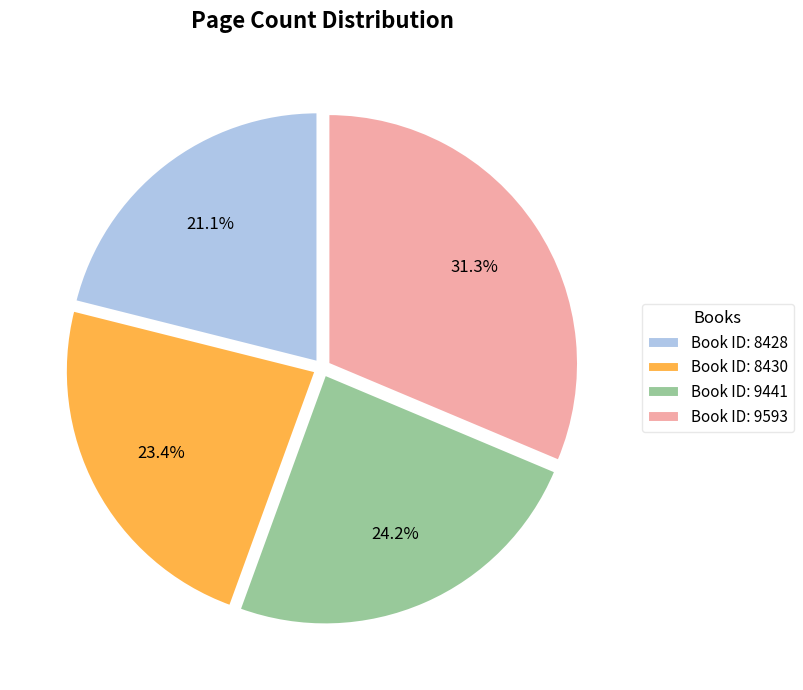

To the nearest percent, what is the difference between the largest and smallest slice percentages?

10%